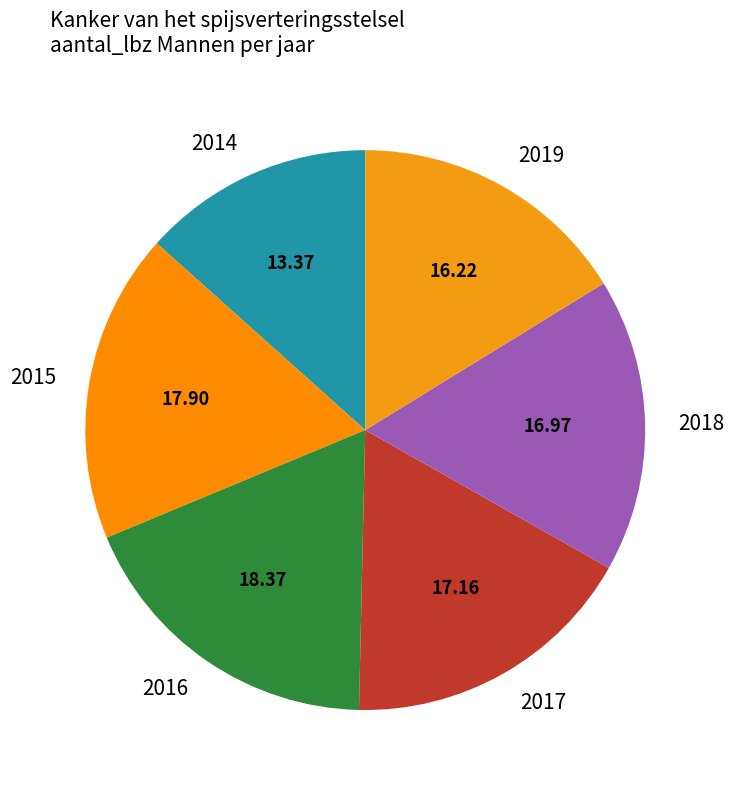

What is the ratio of the value at 2015 to the value at 2019?

1.1